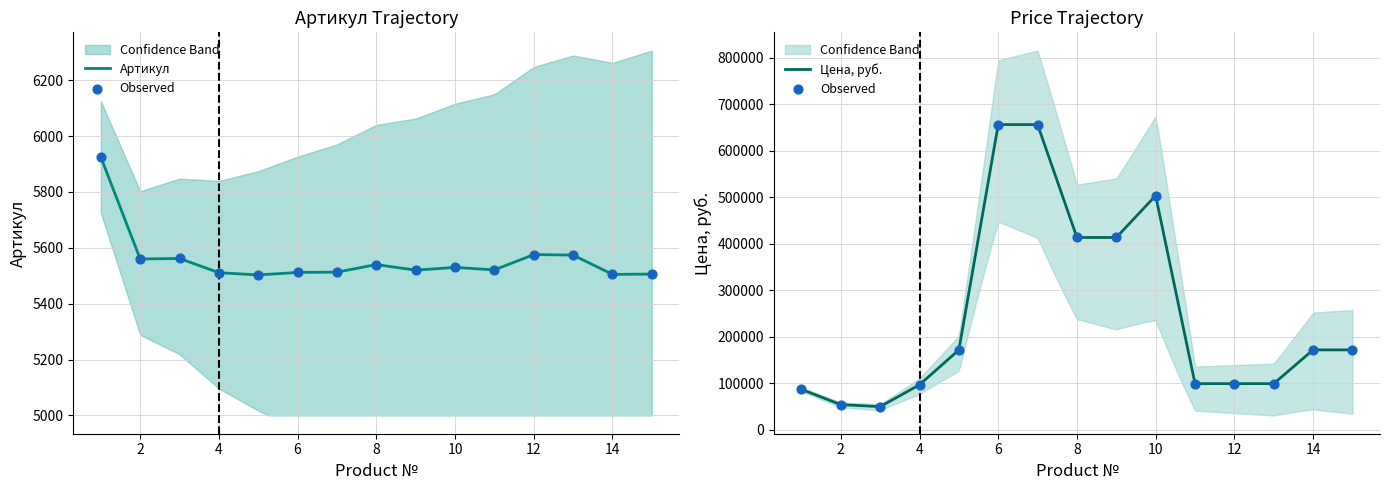

What are all the series names shown in the legend?

Артикул, Цена, руб.